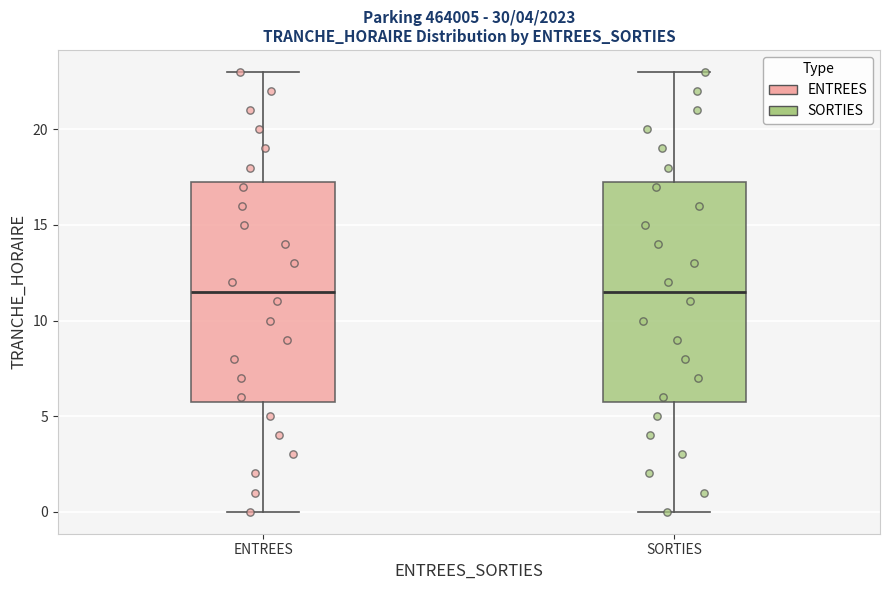

Where is the lower edge of the box for SORTIES on the y-axis? The values are not printed on the chart, so give them approximately, as read against the axis.

6.0